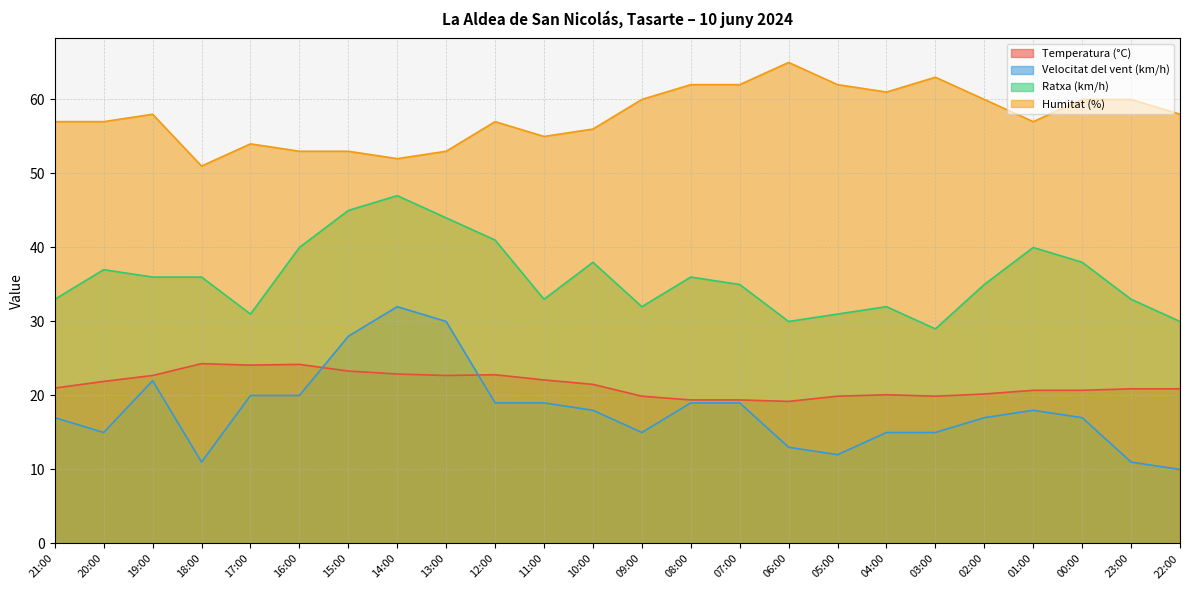

What is the spread (max minus min) of values at 12:00?

38.0